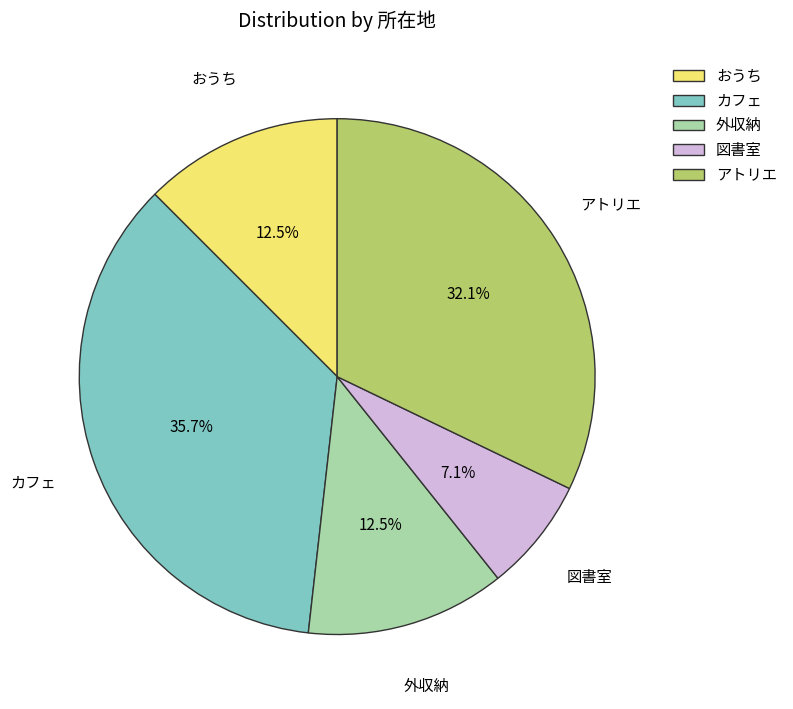

Which slice is the largest?

カフェ